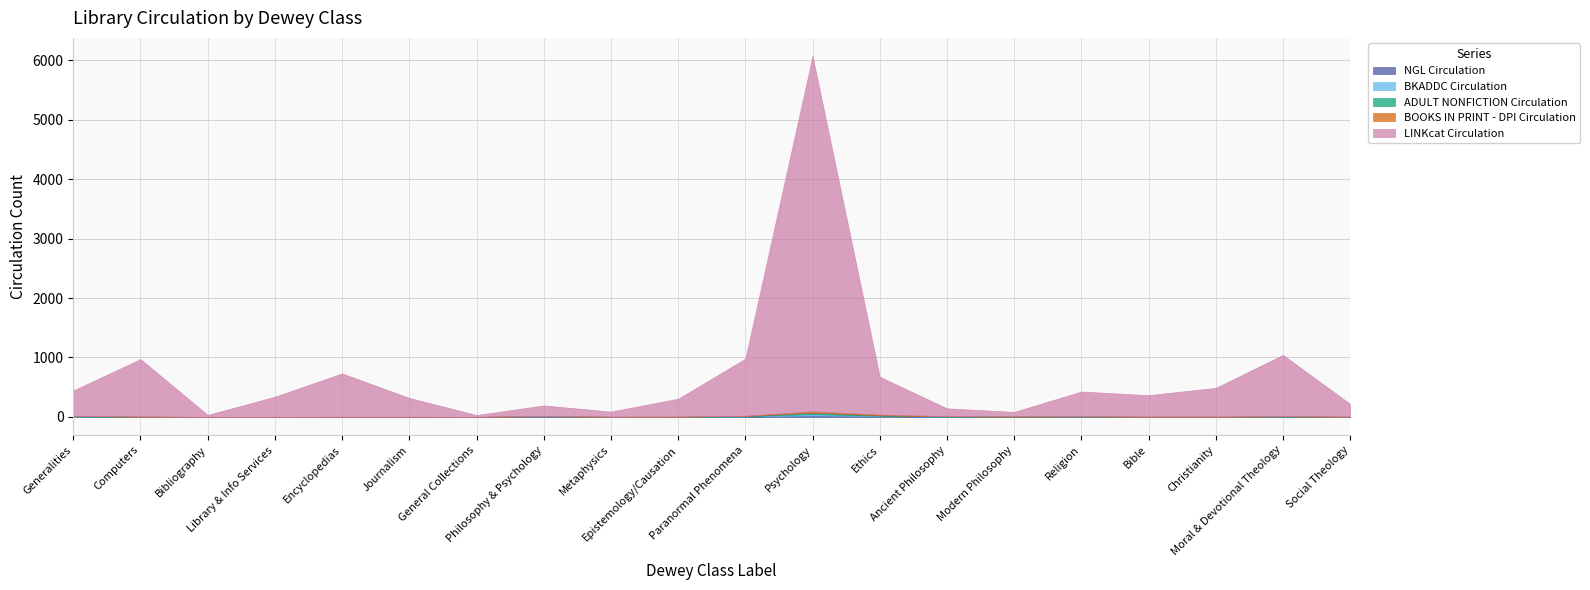

What is the total value across all series at Ancient Philosophy?

144